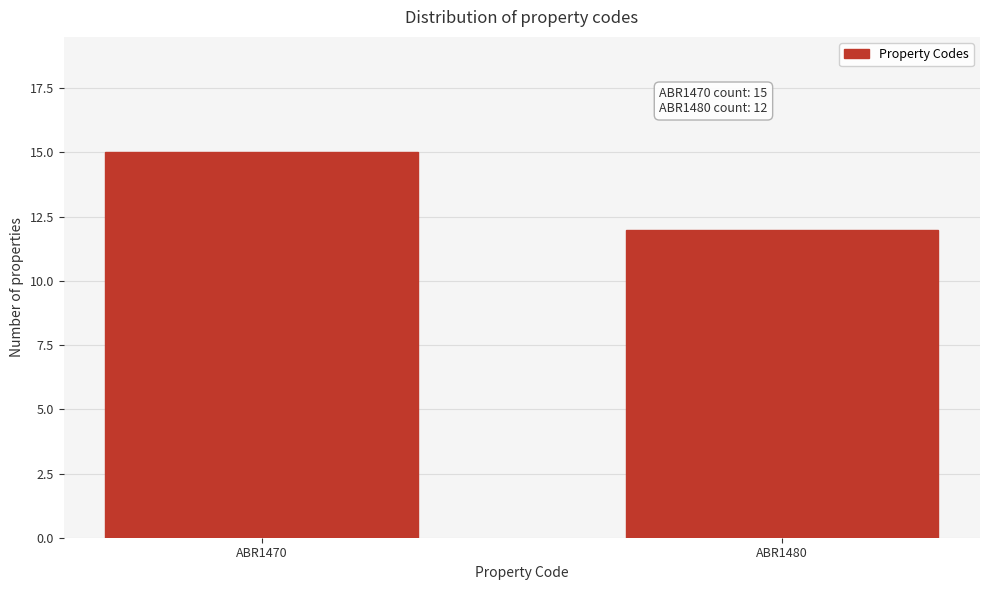

Reading left to right, list all the values displayed in this chart.

ABR1470=15	ABR1480=12